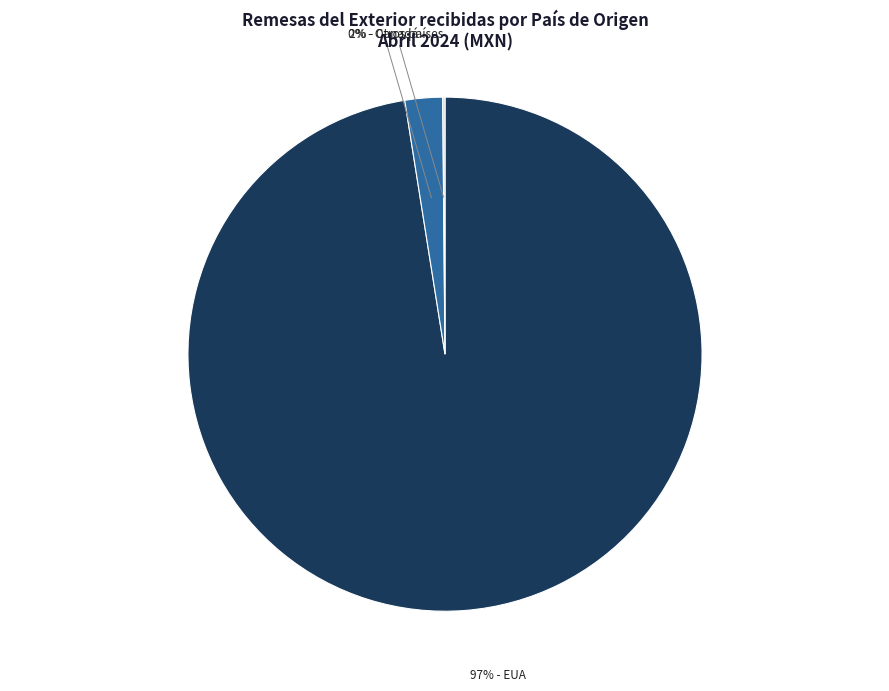

Is there a majority slice in this chart?

Yes